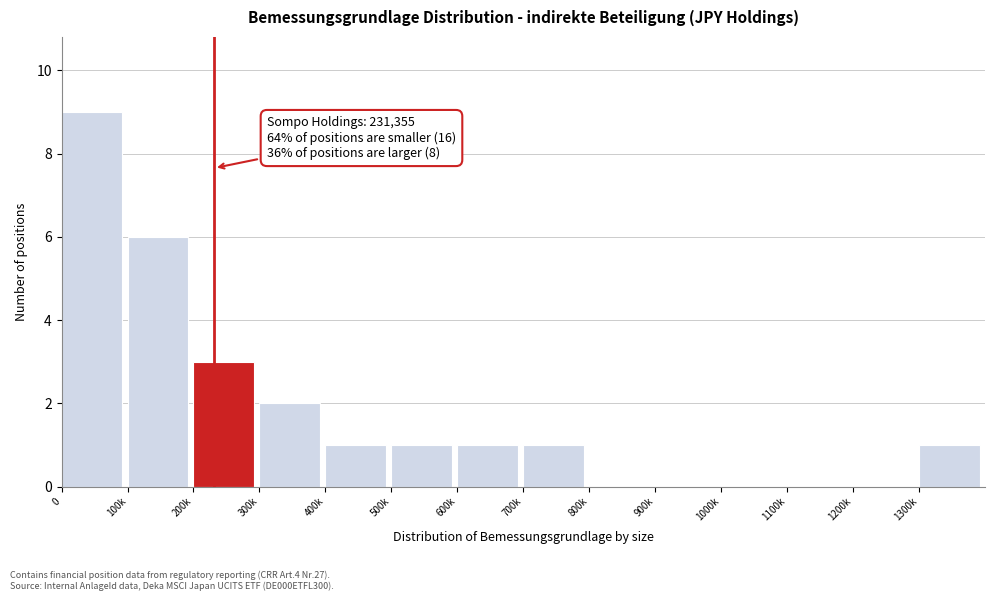

Reading right to left, what are all the values shown in this chart?

1300k=1	1200k=0	1100k=0	1000k=0	900k=0	800k=0	700k=1	600k=1	500k=1	400k=1	300k=2	200k=3	100k=6	0=9